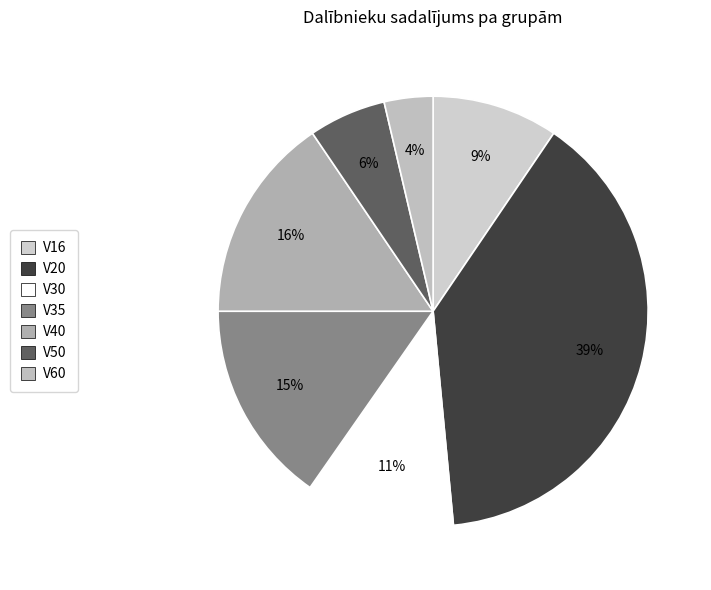

How many segments does this pie chart have?

7